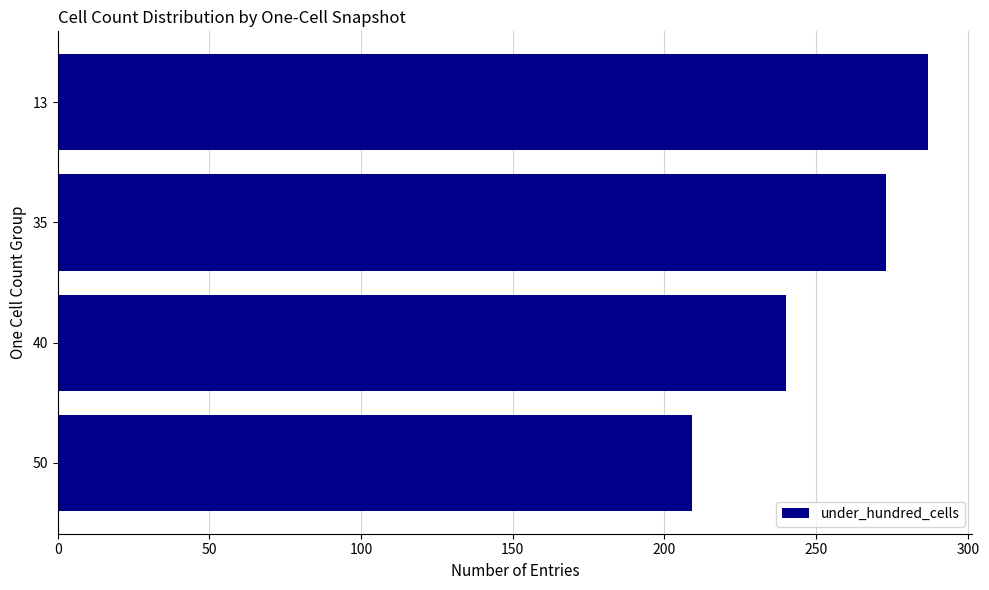

Which has a higher value, 35 or 13?

13